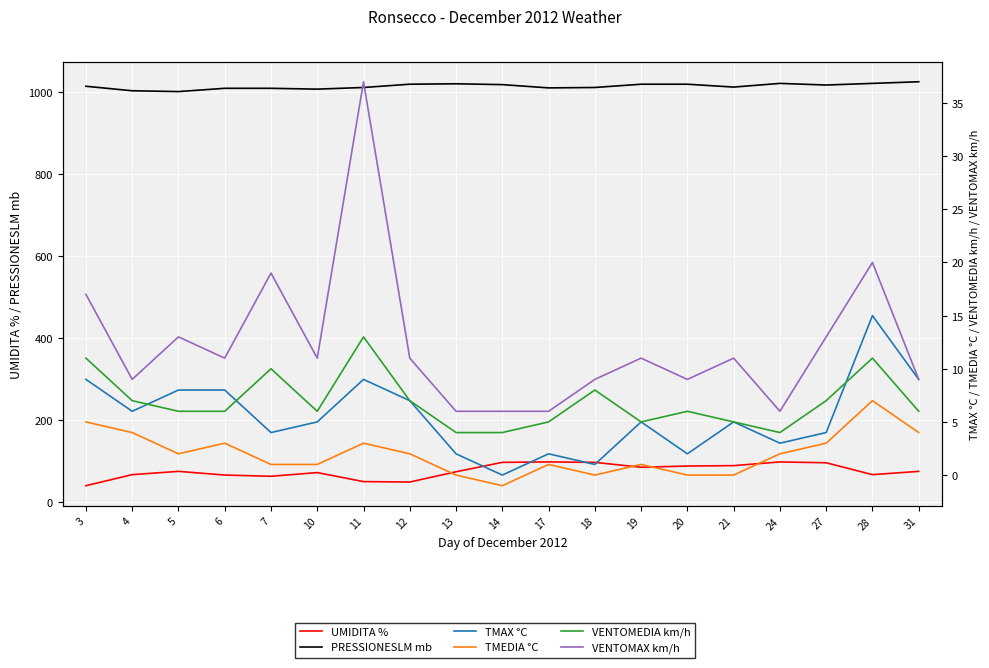

What is the difference between the maximum and minimum values in the TMAX °C series?

15